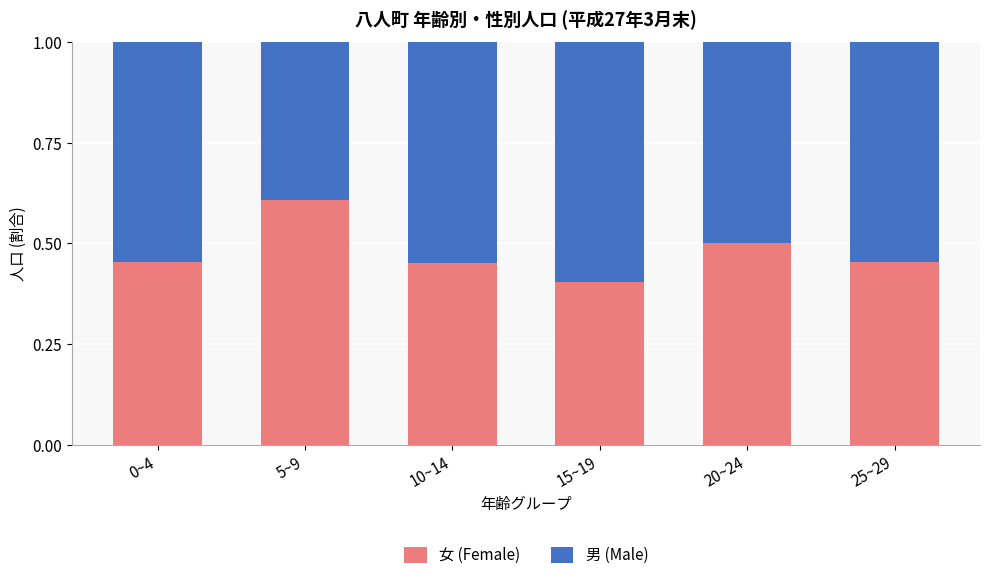

At which label does 女 (Female) reach its peak?

5~9